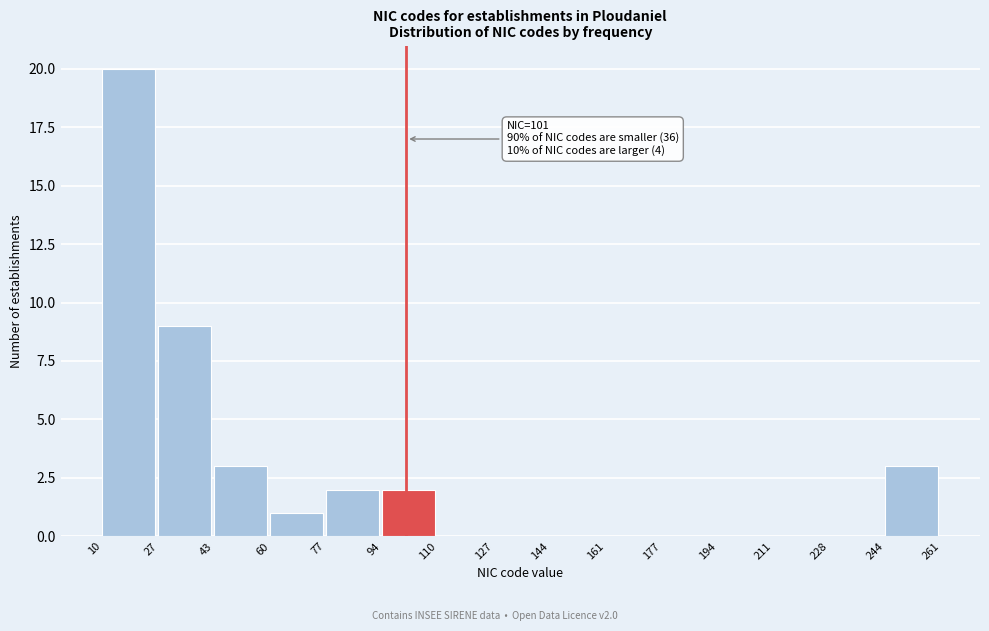

Over which range of the x-axis is the bar tallest?

10 to 27